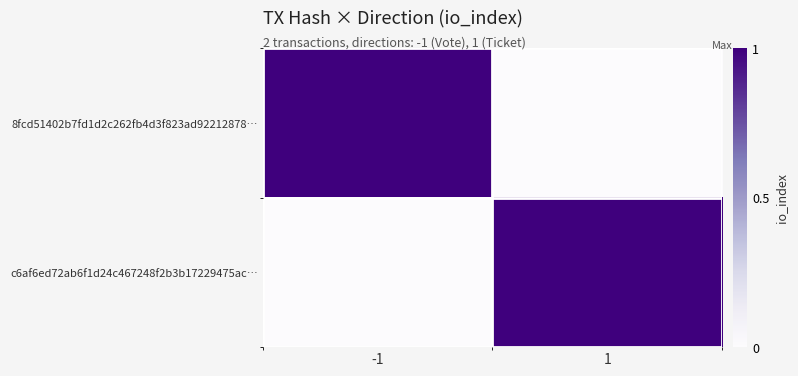

Reading left to right, list all the values displayed in this chart.

8fcd51402b7fd1d2c262fb4d3f823ad92212878…: -1=1	1=0
c6af6ed72ab6f1d24c467248f2b3b17229475ac…: -1=0	1=1